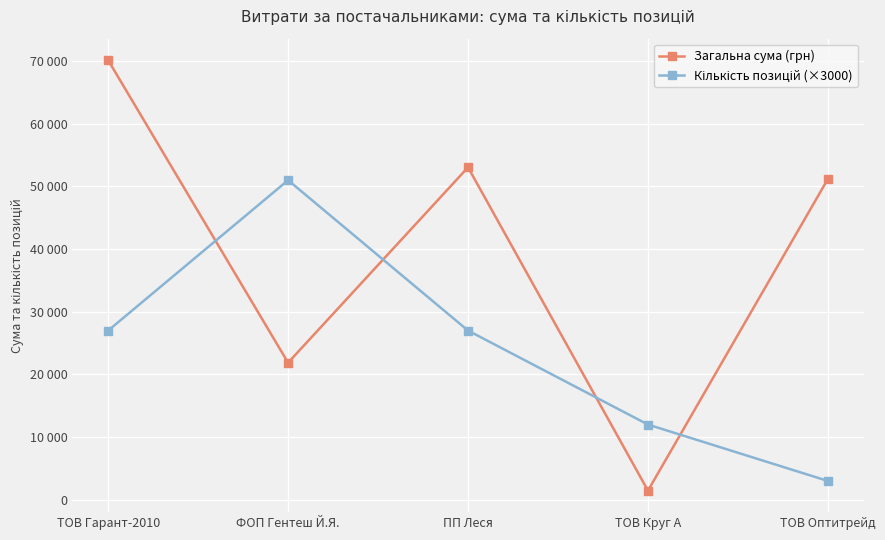

What is the sum of the Загальна сума (грн) values at ТОВ Круг А and ФОП Гентеш Й.Я.?

23332.8